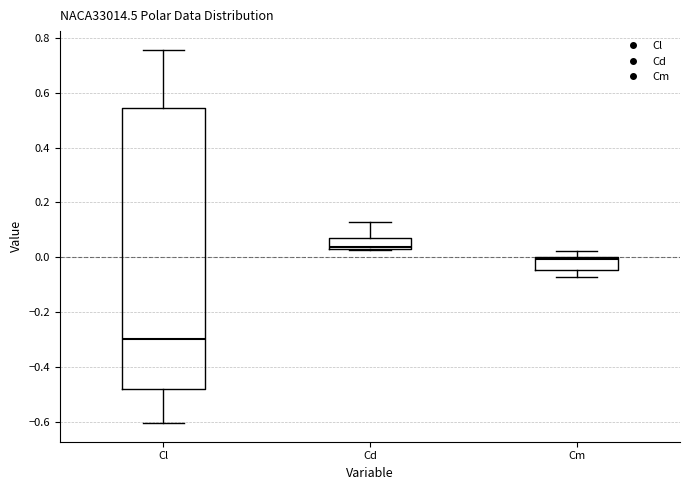

Reading left to right, transcribe this box plot: for each box, give where its median line is, the range the box spans, and where its two whiskers end, as read against the y-axis. The values are not printed on the chart, so give them approximately, as read against the axis.

Cl: median -0.30, box -0.48 to 0.54, whiskers -0.60 to 0.76
Cd: median 0.04, box 0.02 to 0.08, whiskers 0.02 to 0.12
Cm: median 0.00 (just below the box's upper edge), box -0.04 to 0.00, whiskers -0.08 to 0.02